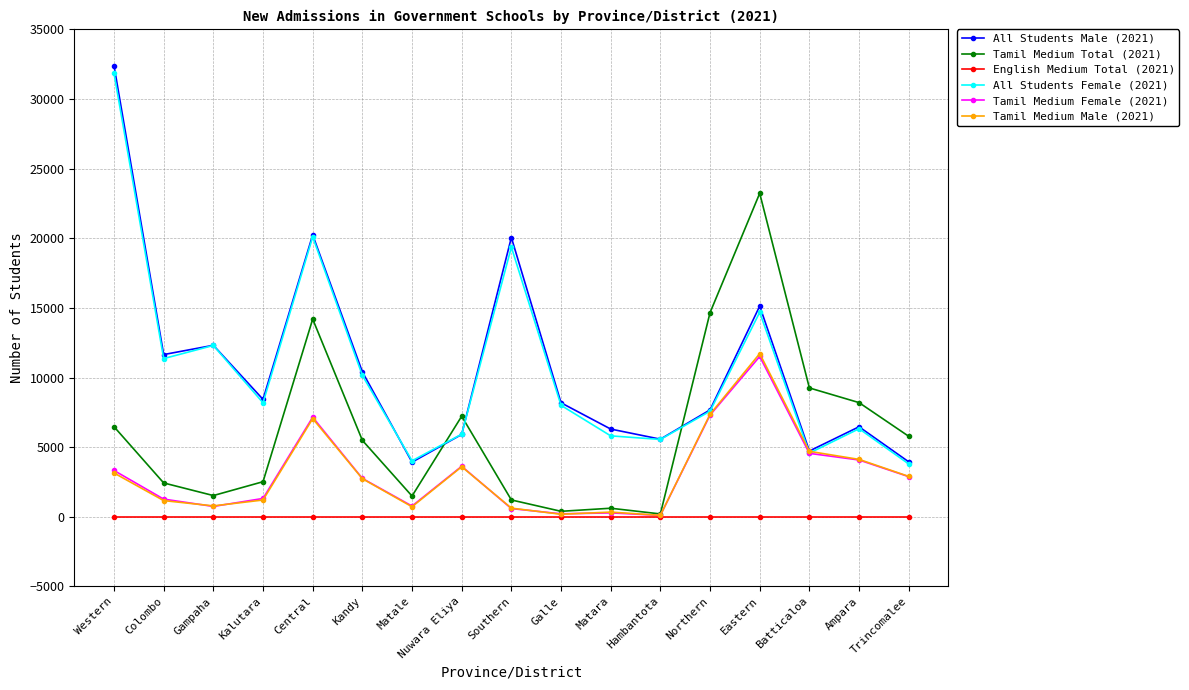

What is the total value across all series at Kalutara?

21653